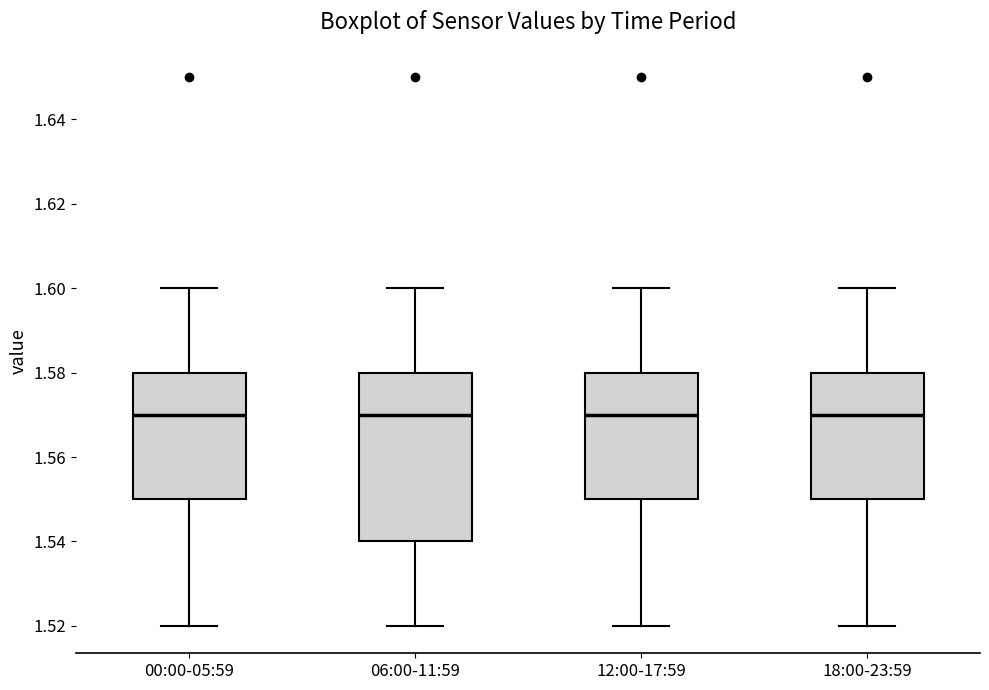

Reading left to right, transcribe this box plot: for each box, give where its median line is, the range the box spans, and where its two whiskers end, as read against the y-axis. The values are not printed on the chart, so give them approximately, as read against the axis.

00:00-05:59: median 1.57, box 1.55 to 1.58, whiskers 1.52 to 1.60
06:00-11:59: median 1.57, box 1.54 to 1.58, whiskers 1.52 to 1.60
12:00-17:59: median 1.57, box 1.55 to 1.58, whiskers 1.52 to 1.60
18:00-23:59: median 1.57, box 1.55 to 1.58, whiskers 1.52 to 1.60